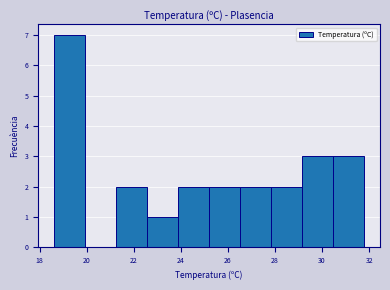

Reading left to right, list every bar in this chart as the range it spans on the x-axis followed by its height. Neither the bar edges nor the heights are printed on the chart, so give them approximately, as read against the axes.

18.60 to 19.92: 7
19.92 to 21.24: 0
21.24 to 22.56: 2
22.56 to 23.88: 1
23.88 to 25.20: 2
25.20 to 26.52: 2
26.52 to 27.84: 2
27.84 to 29.16: 2
29.16 to 30.48: 3
30.48 to 31.80: 3